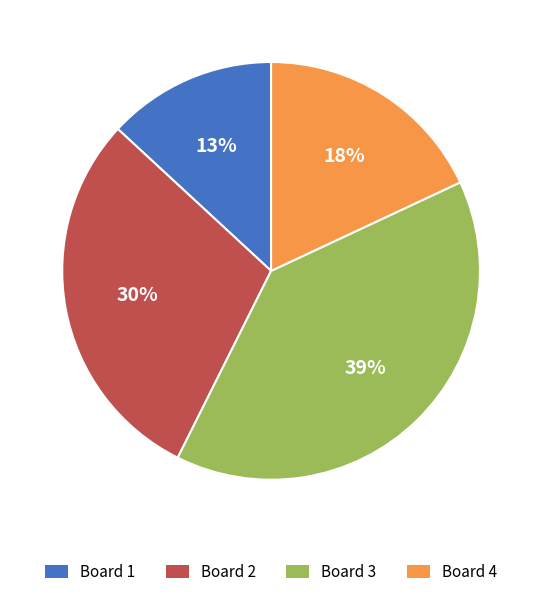

Combined, do Board 1 and Board 4 account for over 50%?

No